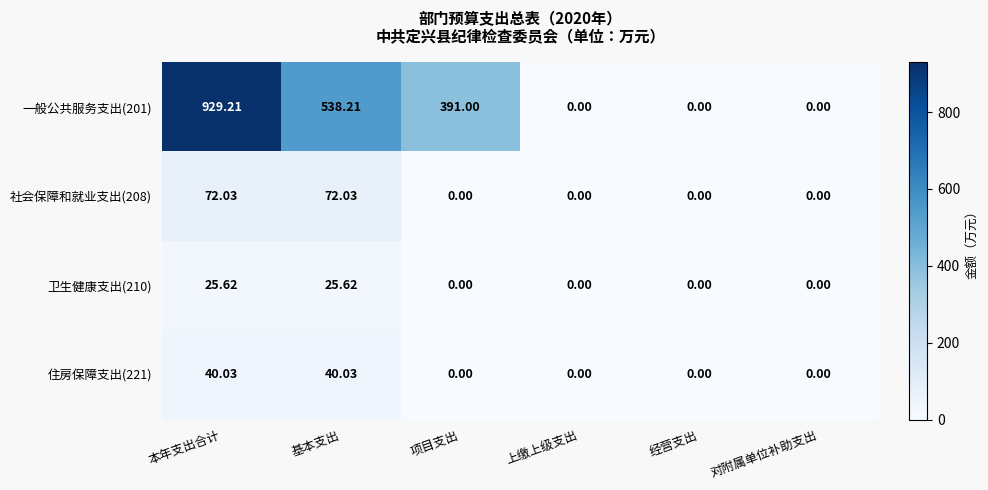

Is the value of 卫生健康支出(210) at 对附属单位补助支出 greater than the value of 一般公共服务支出(201) at 项目支出?

No